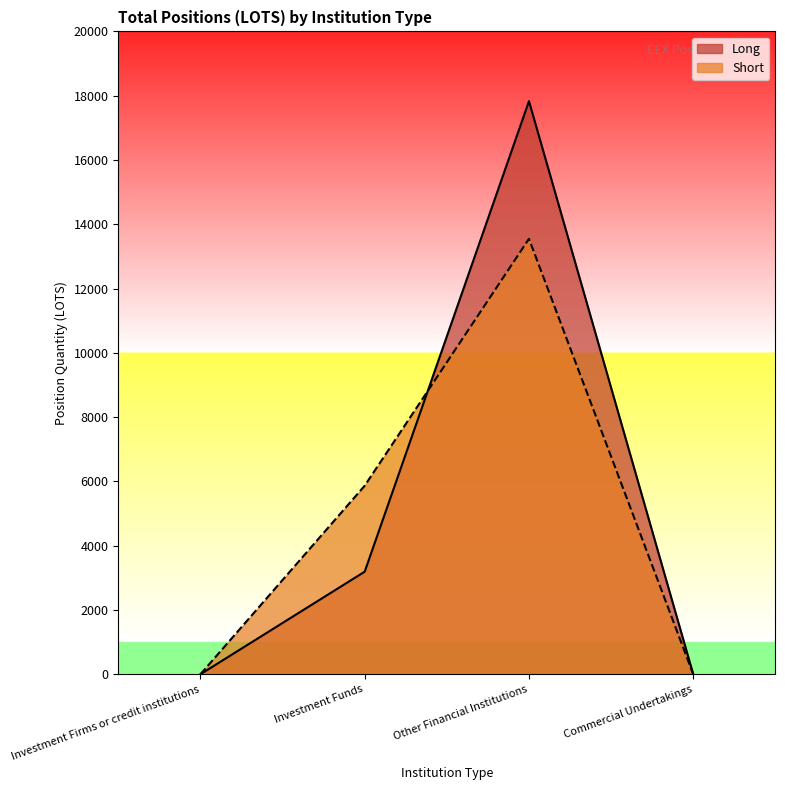

Is it true that Short equals 9106.5 at Investment Funds?

False